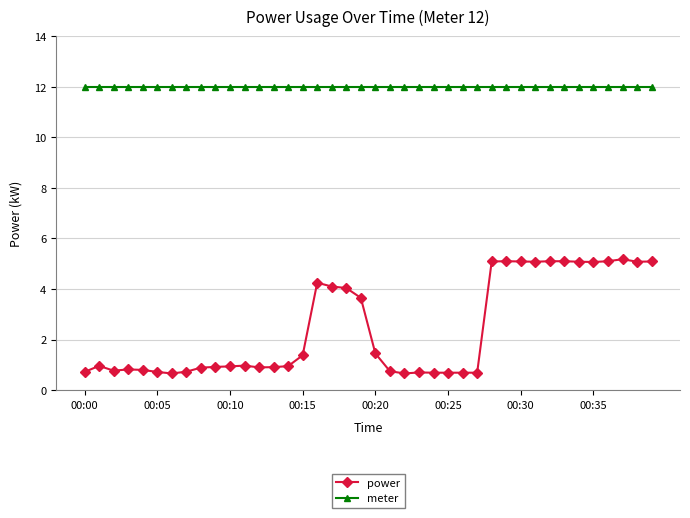

Rank the series by their average value, from highest to lowest.

meter, power